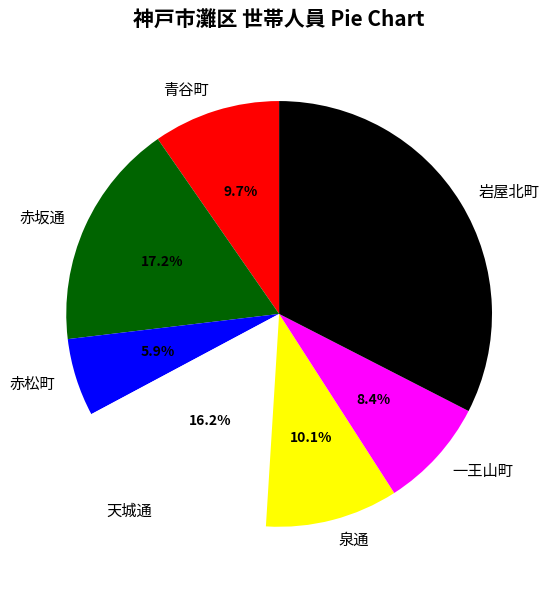

Is 岩屋北町 the majority of the pie?

No